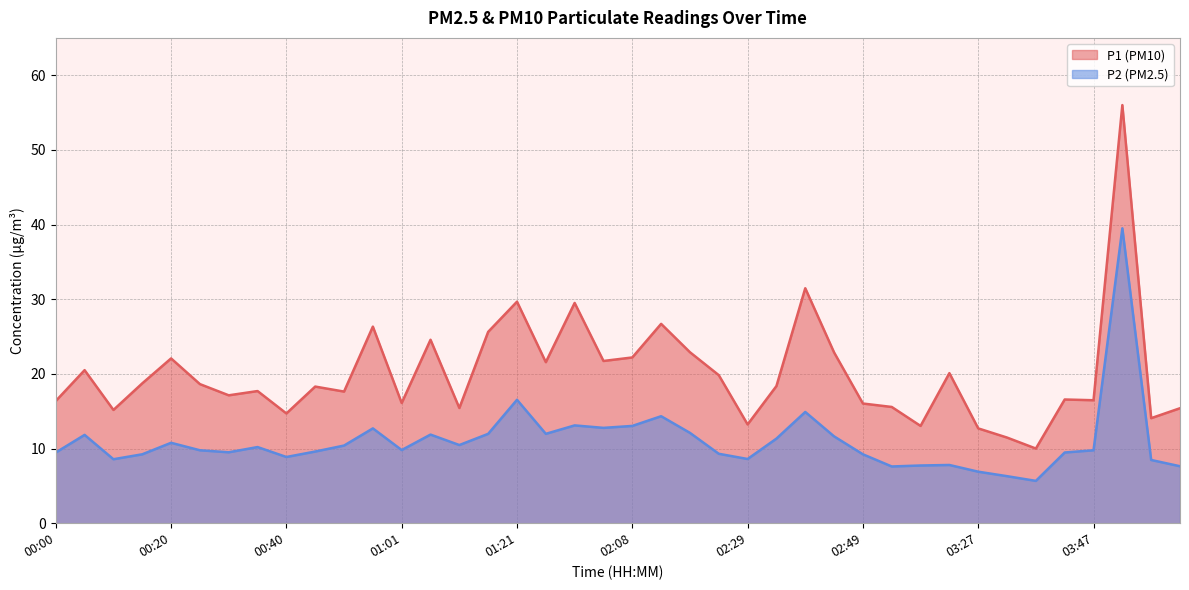

True or false: P1 has a value of 17.7 at 00:35.

True